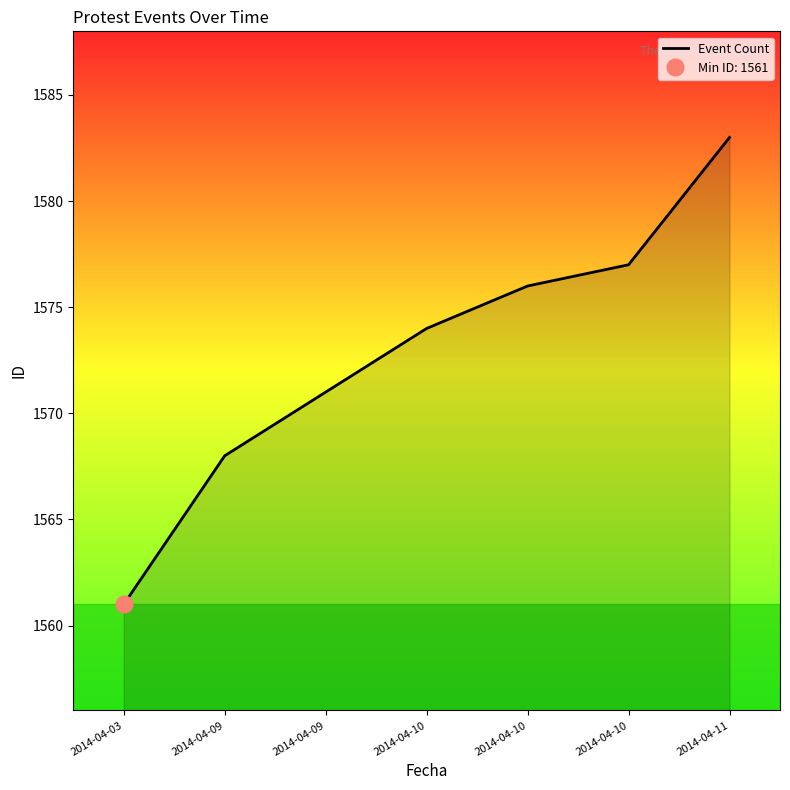

How many values exceed 1574?

3